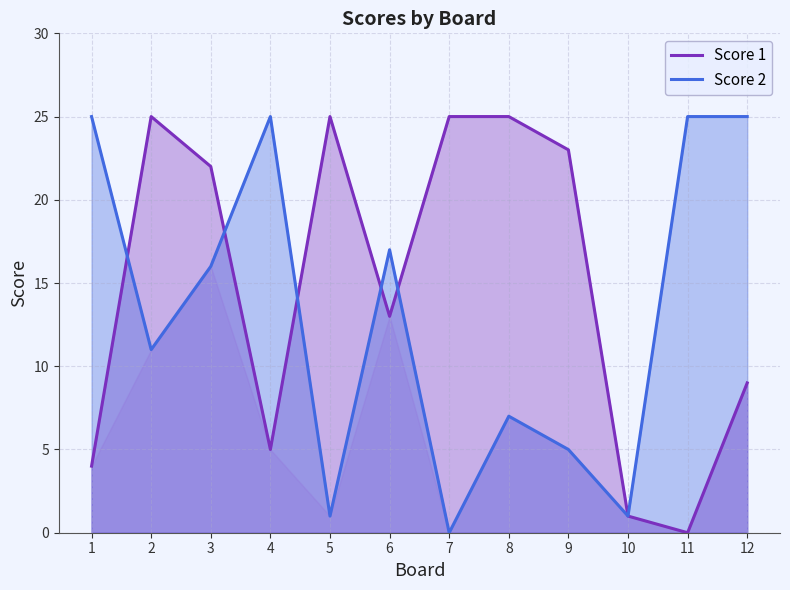

True or false: Score 1 and Score 2 cross at least once.

True